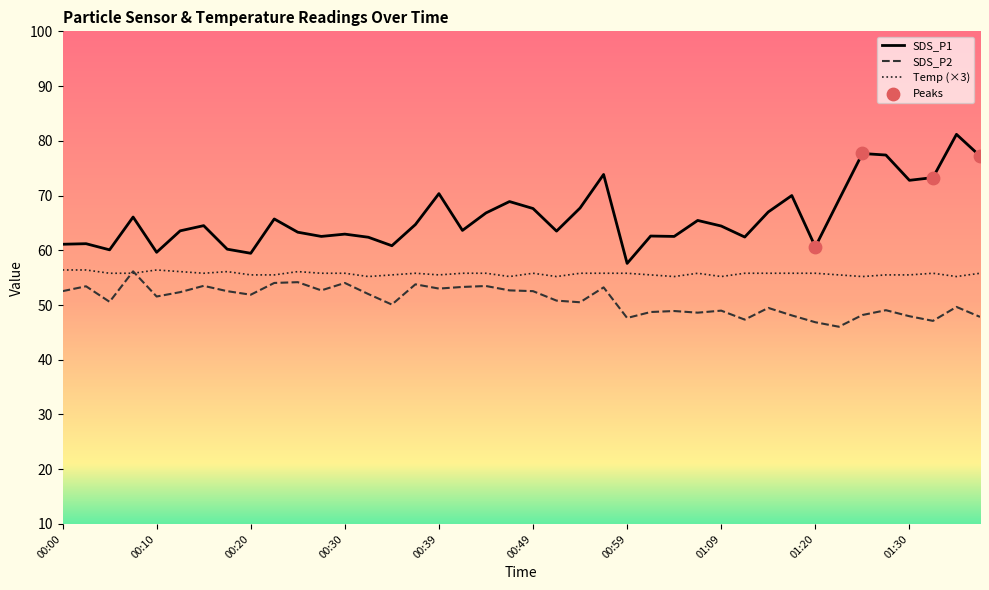

Which series has the largest range (max minus min)?

SDS_P1